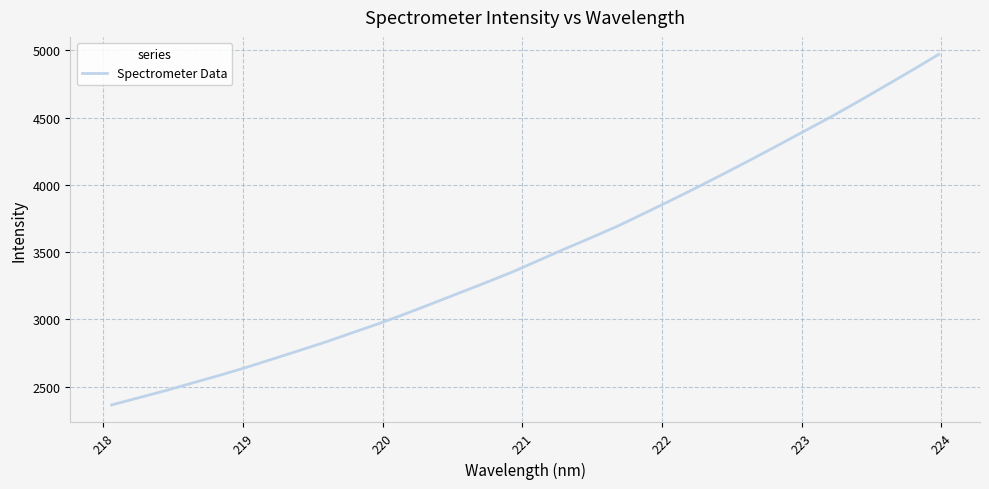

True or false: there are more than 2 points higher than both neighbors.

False